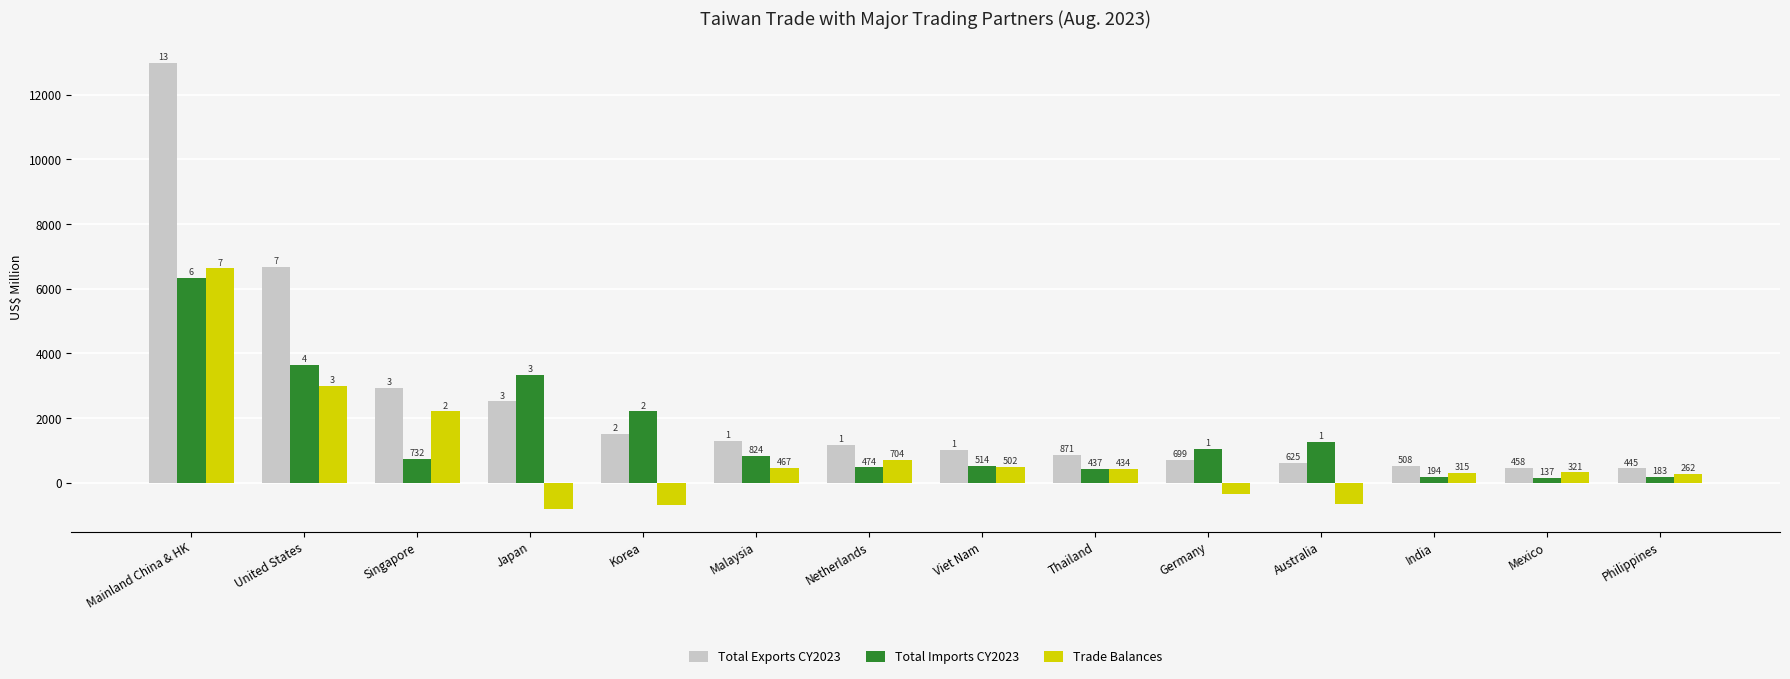

At how many categories does at least one series exceed 9963?

1